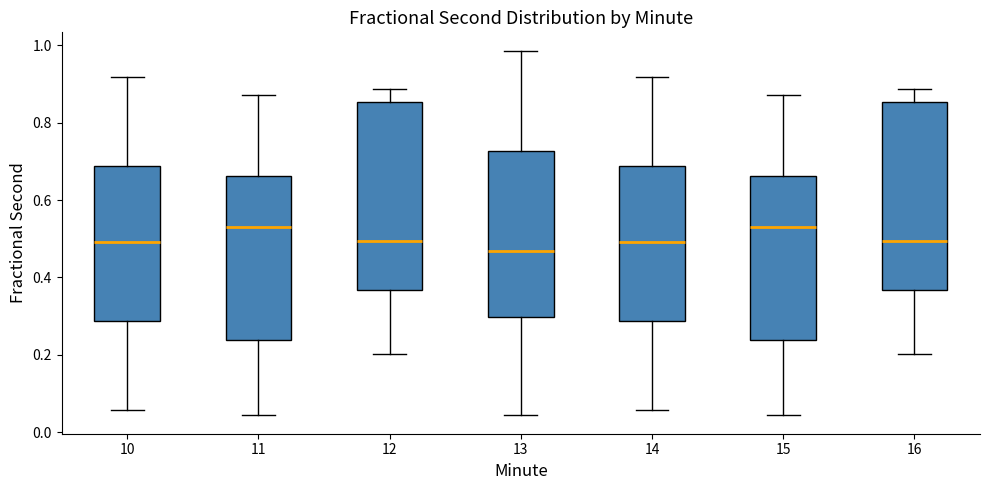

Reading left to right, read every box against the y-axis: the position of its median line, the range the box covers, and the ends of its whiskers. The values are not printed on the chart, so give them approximately, as read against the axis.

10: median 0.50, box 0.28 to 0.68, whiskers 0.06 to 0.92
11: median 0.54, box 0.24 to 0.66, whiskers 0.04 to 0.88
12: median 0.50, box 0.36 to 0.86, whiskers 0.20 to 0.88
13: median 0.46, box 0.30 to 0.72, whiskers 0.04 to 0.98
14: median 0.50, box 0.28 to 0.68, whiskers 0.06 to 0.92
15: median 0.54, box 0.24 to 0.66, whiskers 0.04 to 0.88
16: median 0.50, box 0.36 to 0.86, whiskers 0.20 to 0.88